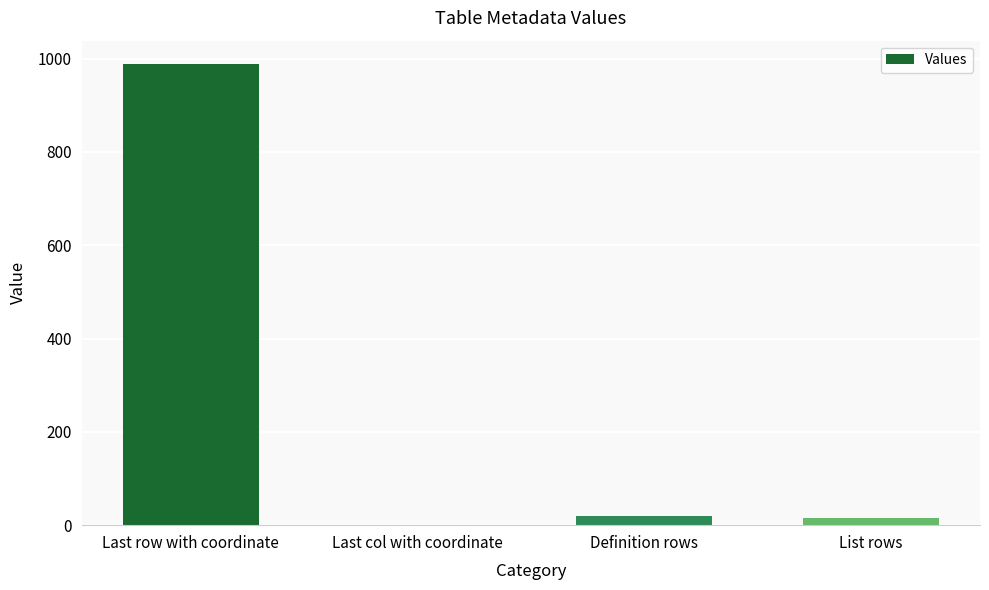

Is it true that the value at Last row with coordinate is 989?

True